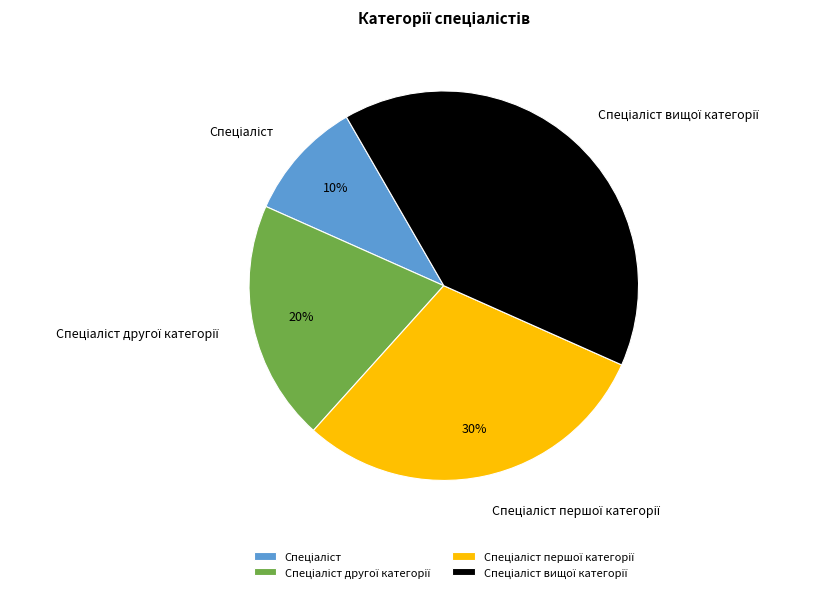

To the nearest percent, what is the average slice percentage?

25%